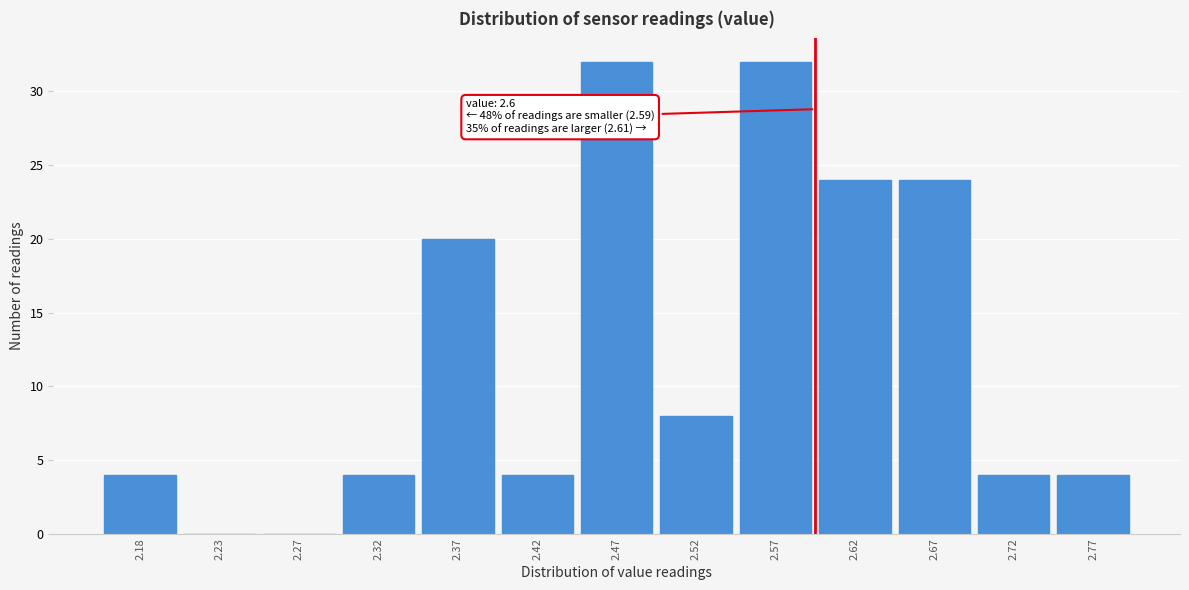

Reading left to right, transcribe all the data shown in this chart.

2.18=4	2.23=0	2.27=0	2.32=4	2.37=20	2.42=4	2.47=32	2.52=8	2.57=32	2.62=24	2.67=24	2.72=4	2.77=4